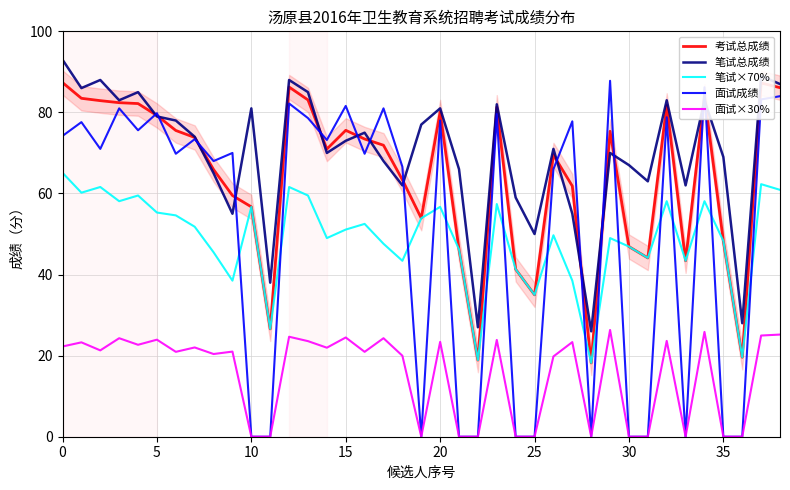

What is the average value of the 笔试总成绩 series?

69.8